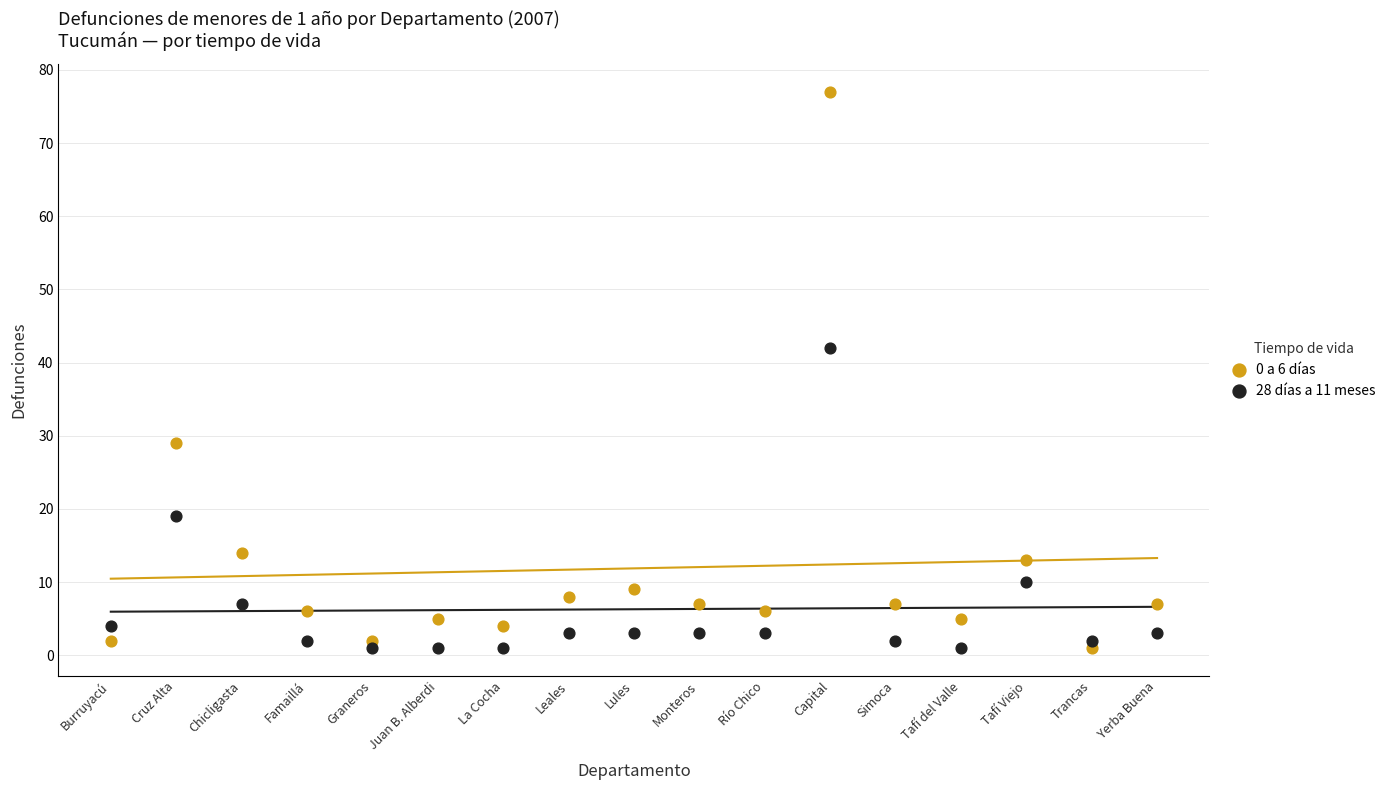

In the 28 días a 11 meses series, what Y value is closest to 21?

19